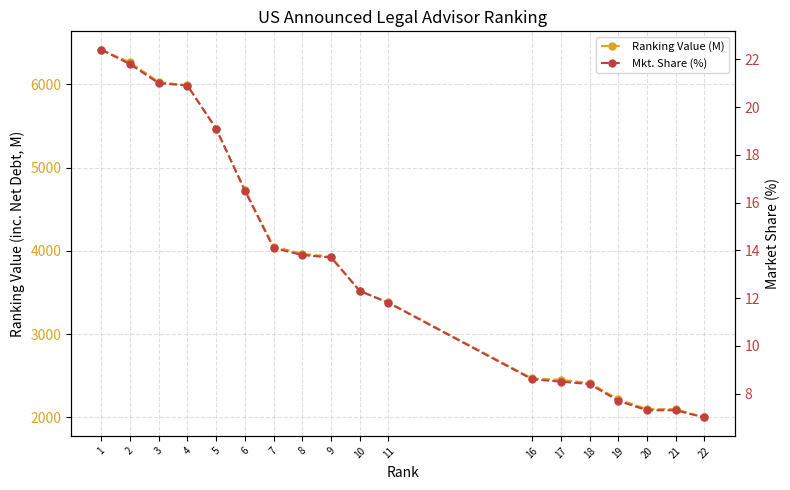

Is it true that Mkt. Share (%) equals 12.3 at 10?

True